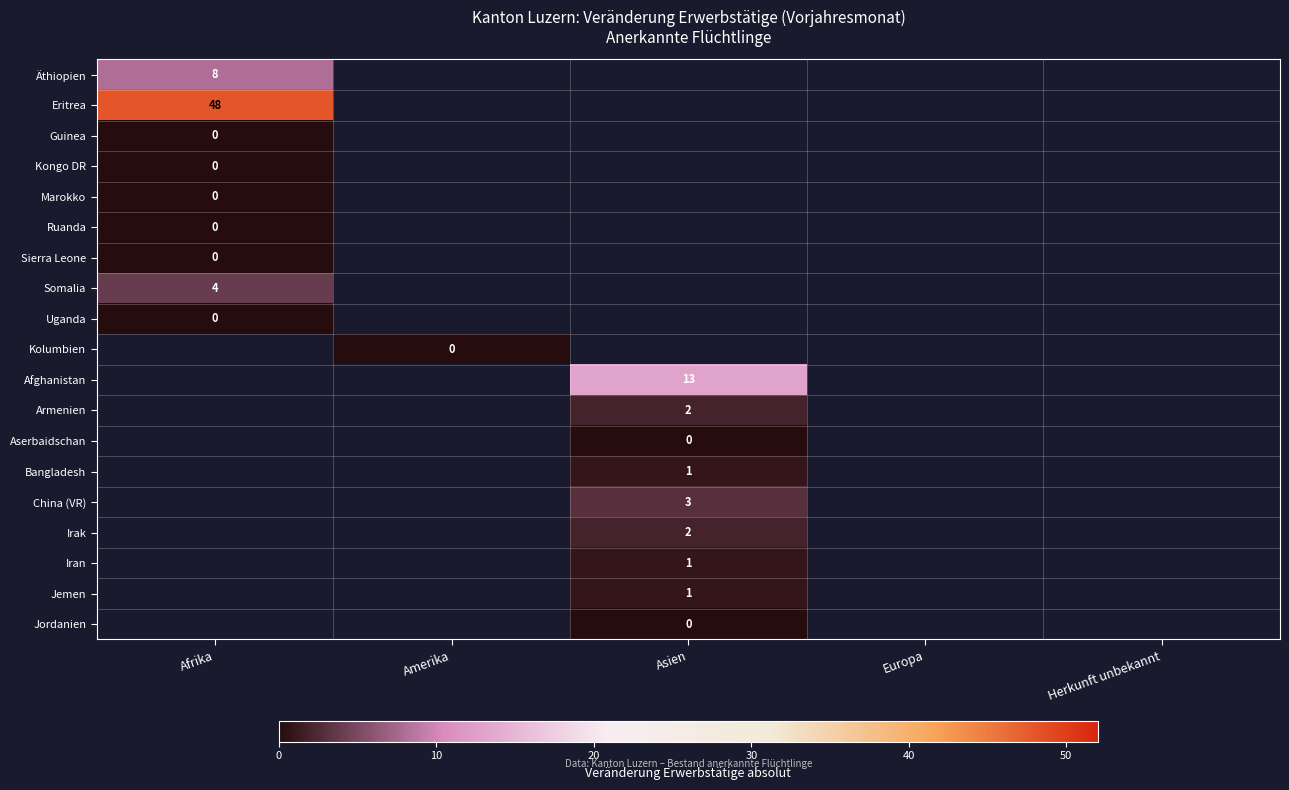

The value of Somalia at Afrika is 4. True or false?

True